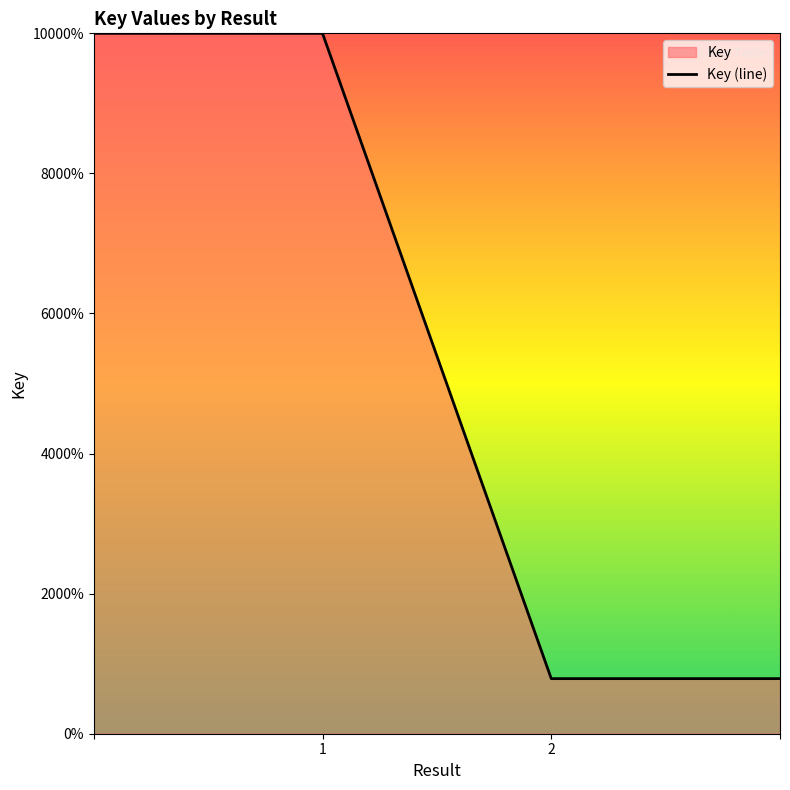

What is the difference between the second highest and second lowest values?

23033551.4